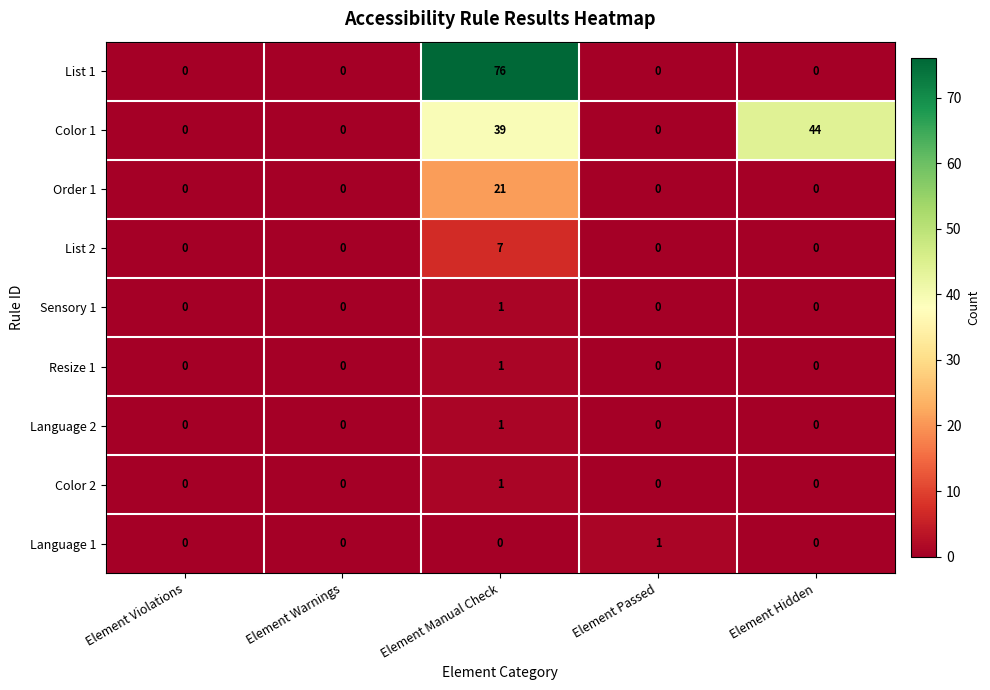

What is the greatest value displayed?

76